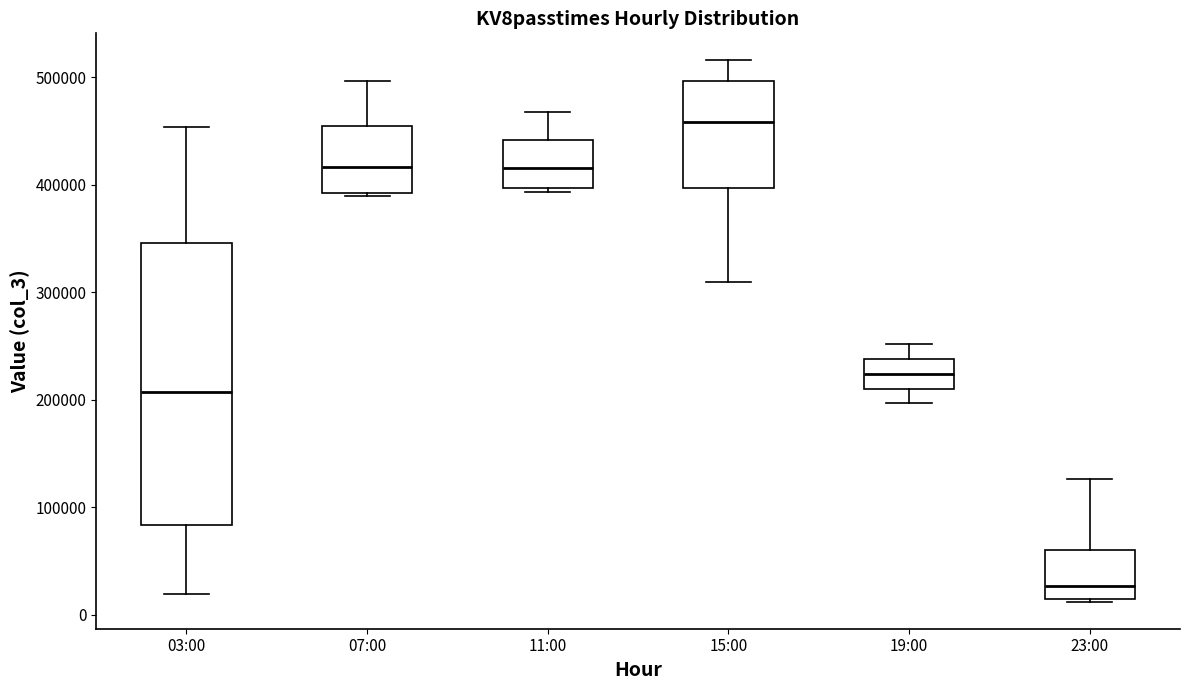

Where does the median line of the box for 23:00 sit on the y-axis? The values are not printed on the chart, so give them approximately, as read against the axis.

30000